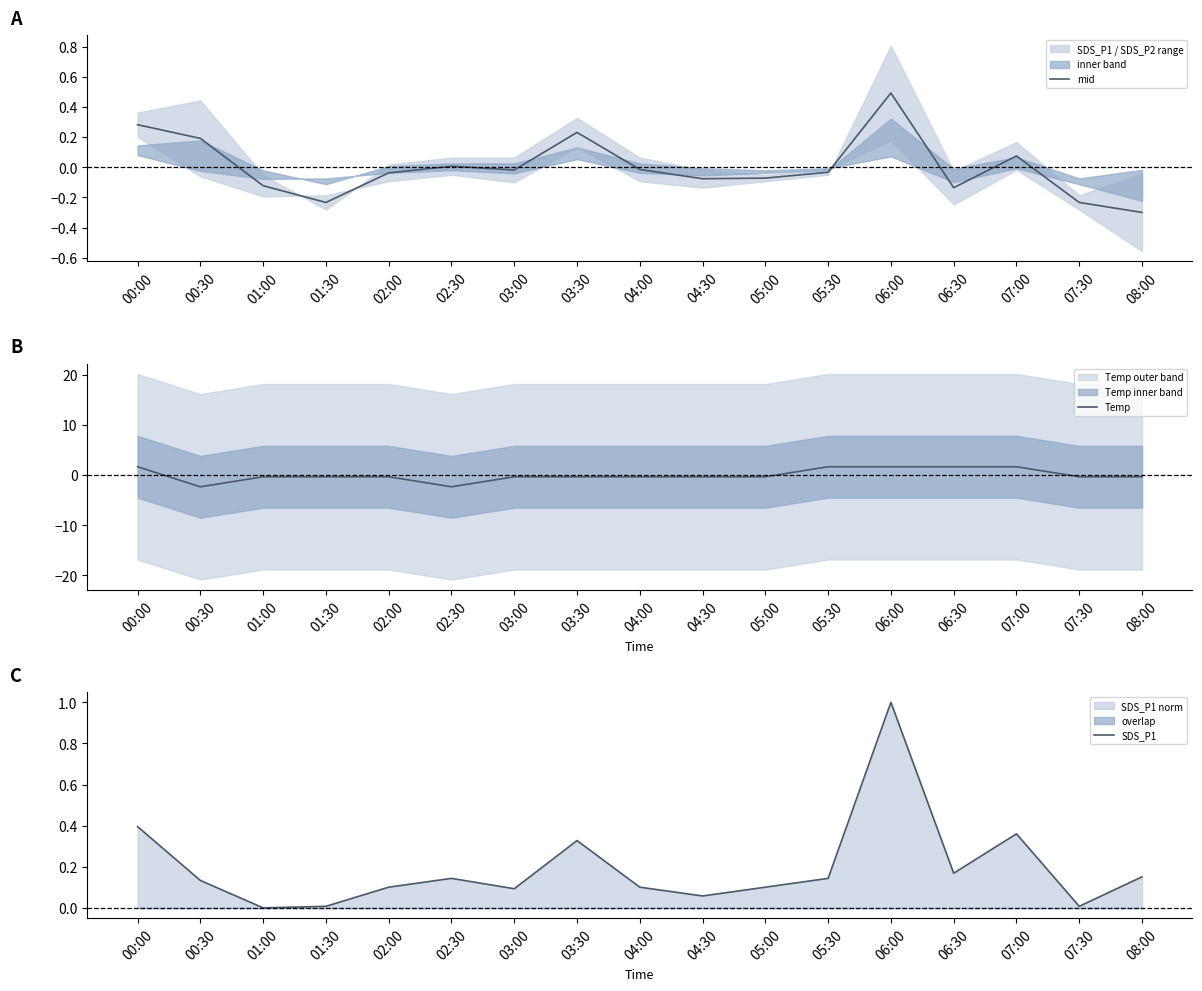

Count the number of data series in this chart.

3